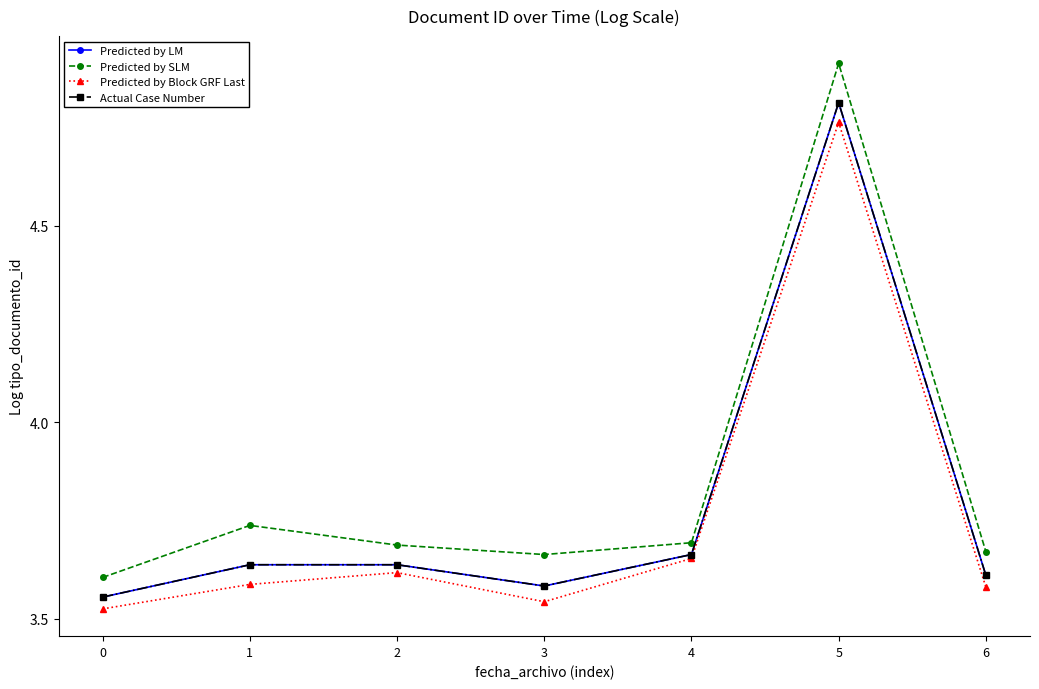

Reading left to right, list all the values displayed in this chart.

Predicted by LM: 3.6	3.6	3.6	3.6	3.7	4.8	3.6
Predicted by SLM: 3.6	3.7	3.7	3.7	3.7	4.9	3.7
Predicted by Block GRF Last: 3.5	3.6	3.6	3.5	3.7	4.8	3.6
Actual Case Number: 3.6	3.6	3.6	3.6	3.7	4.8	3.6